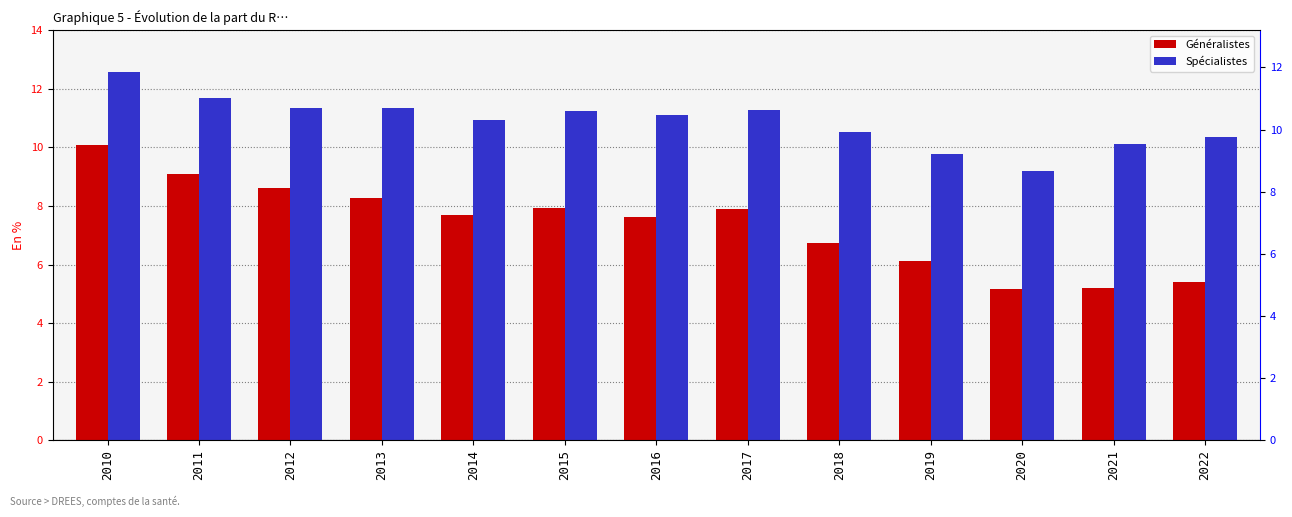

Reading left to right, extract all data points from this chart.

Généralistes: 2010=10.1	2011=9.1	2012=8.6	2013=8.3	2014=7.7	2015=7.9	2016=7.6	2017=7.9	2018=6.7	2019=6.1	2020=5.2	2021=5.2	2022=5.4
Spécialistes: 2010=12.6	2011=11.7	2012=11.4	2013=11.3	2014=10.9	2015=11.3	2016=11.1	2017=11.3	2018=10.5	2019=9.8	2020=9.2	2021=10.1	2022=10.3